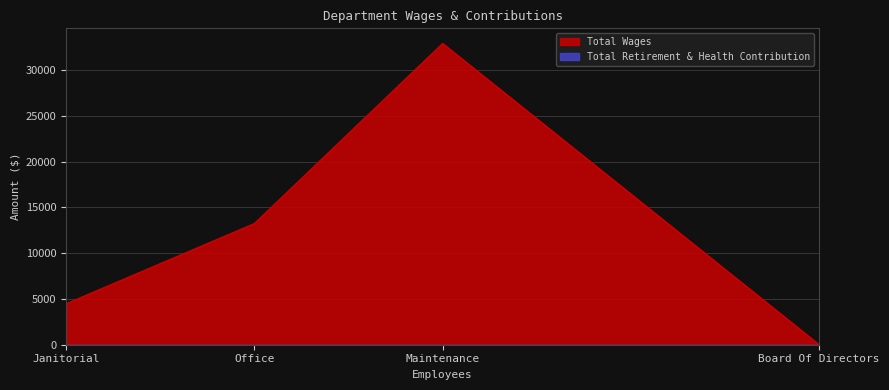

Rank the series by their average value, from highest to lowest.

Total Wages, Total Retirement & Health Contribution